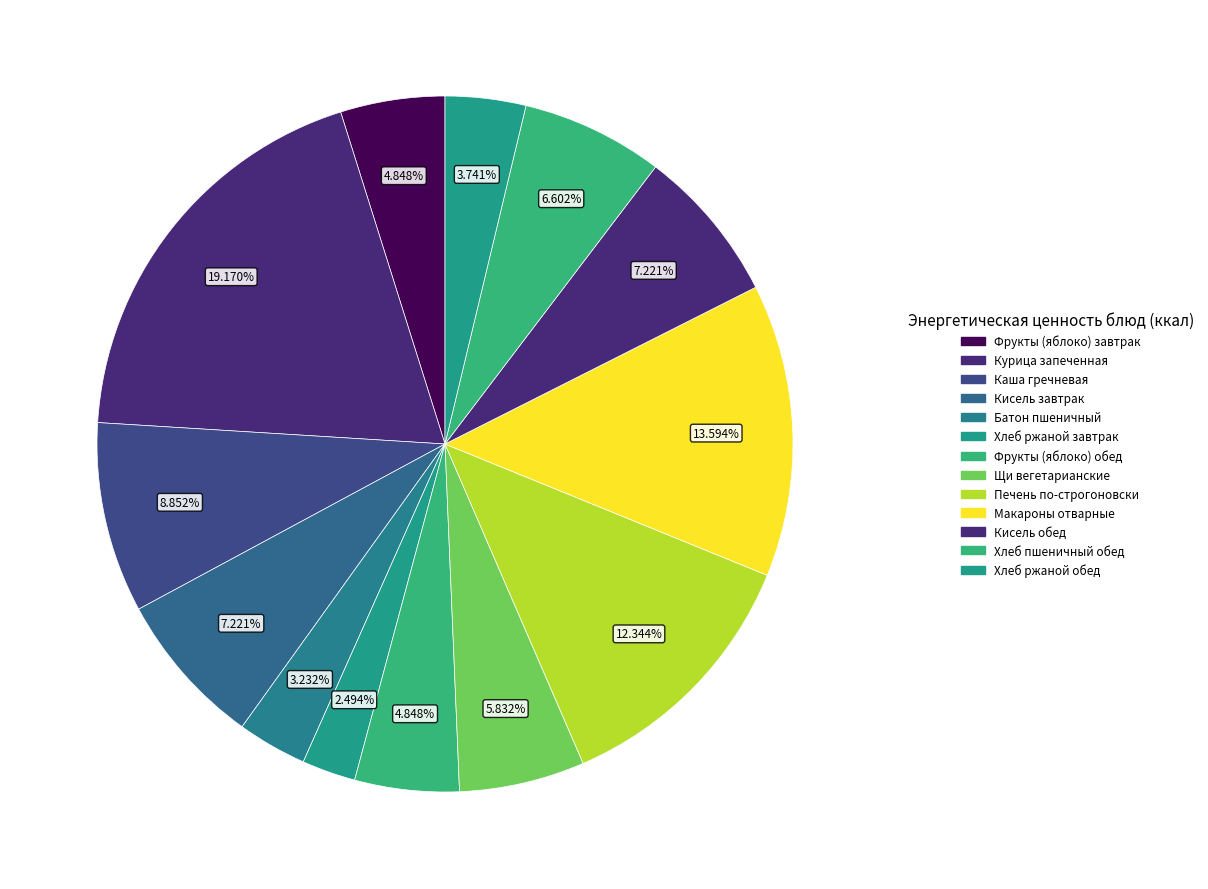

To the nearest percent, what portion does Фрукты (яблоко) завтрак represent?

5%